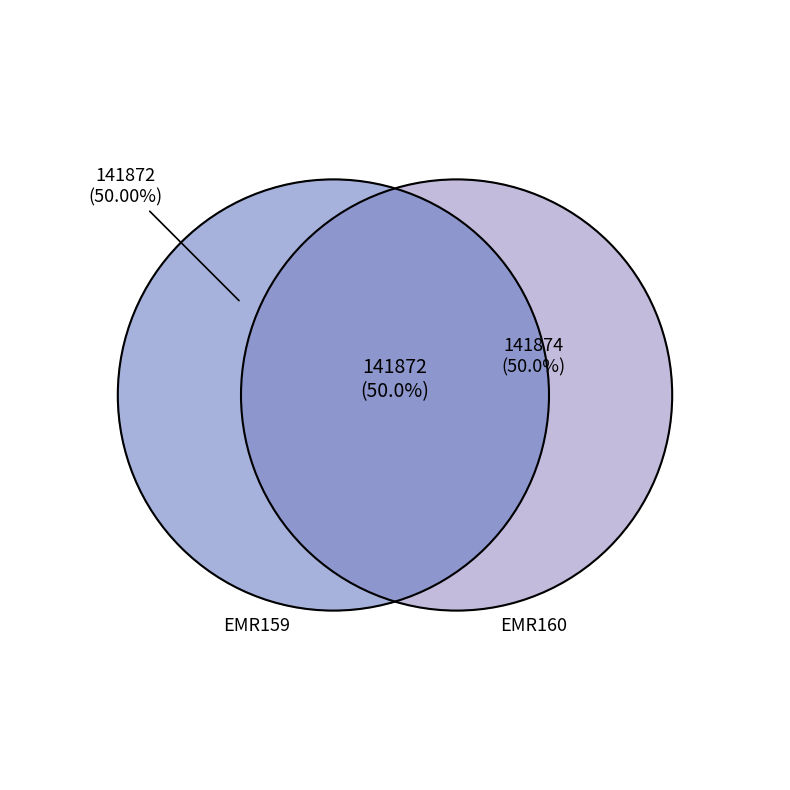

Count the number of slices in the pie.

2